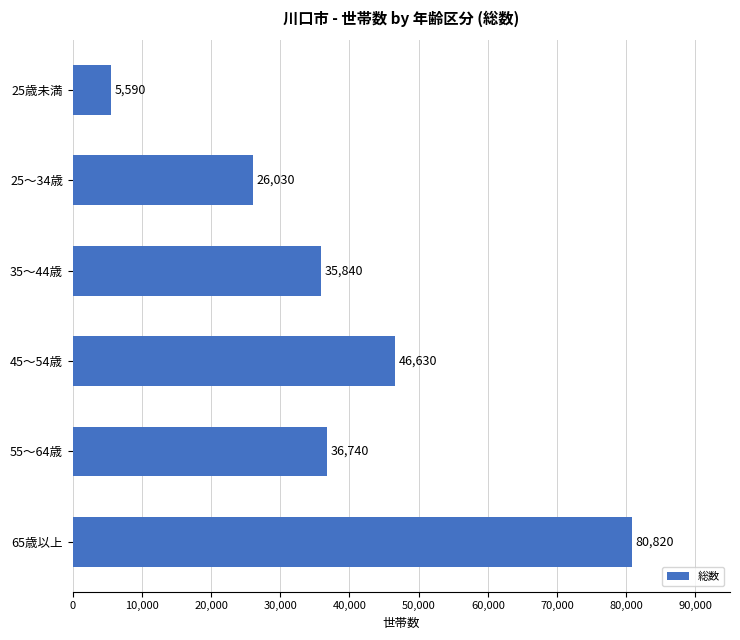

Are the bars grouped side by side (vs. stacked)?

No